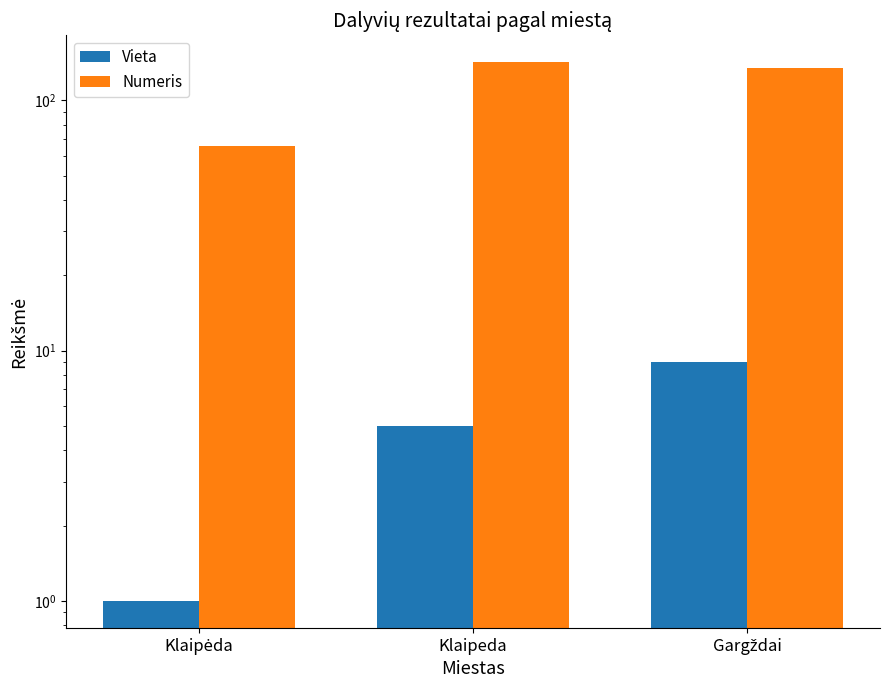

The value of Vieta at Klaipeda is 5. True or false?

True